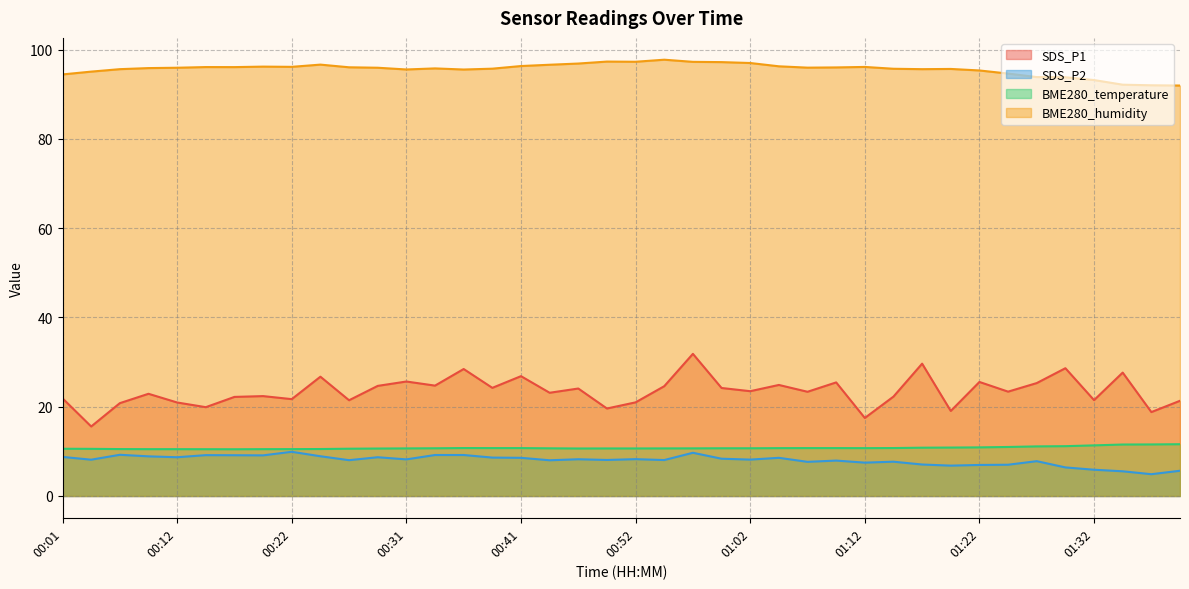

How many lines are shown in the chart?

4